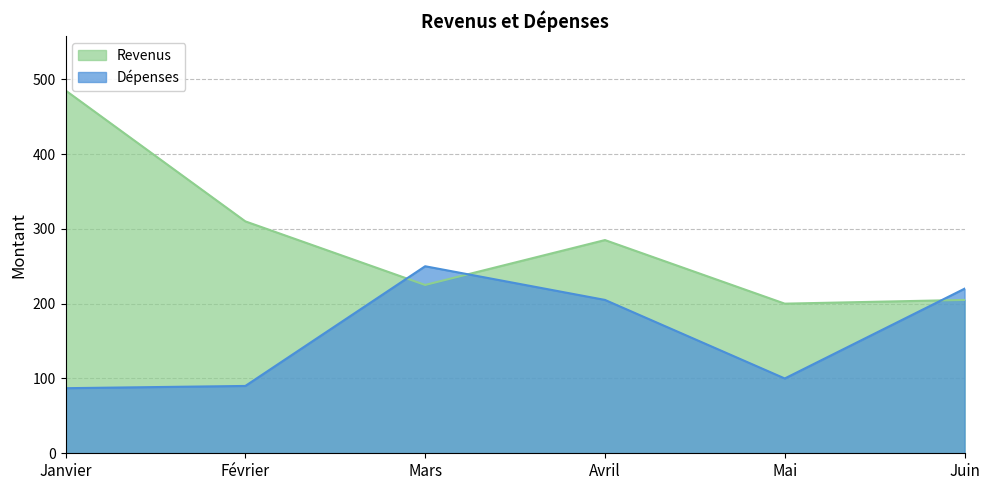

Which series has the largest total across all categories?

Revenus